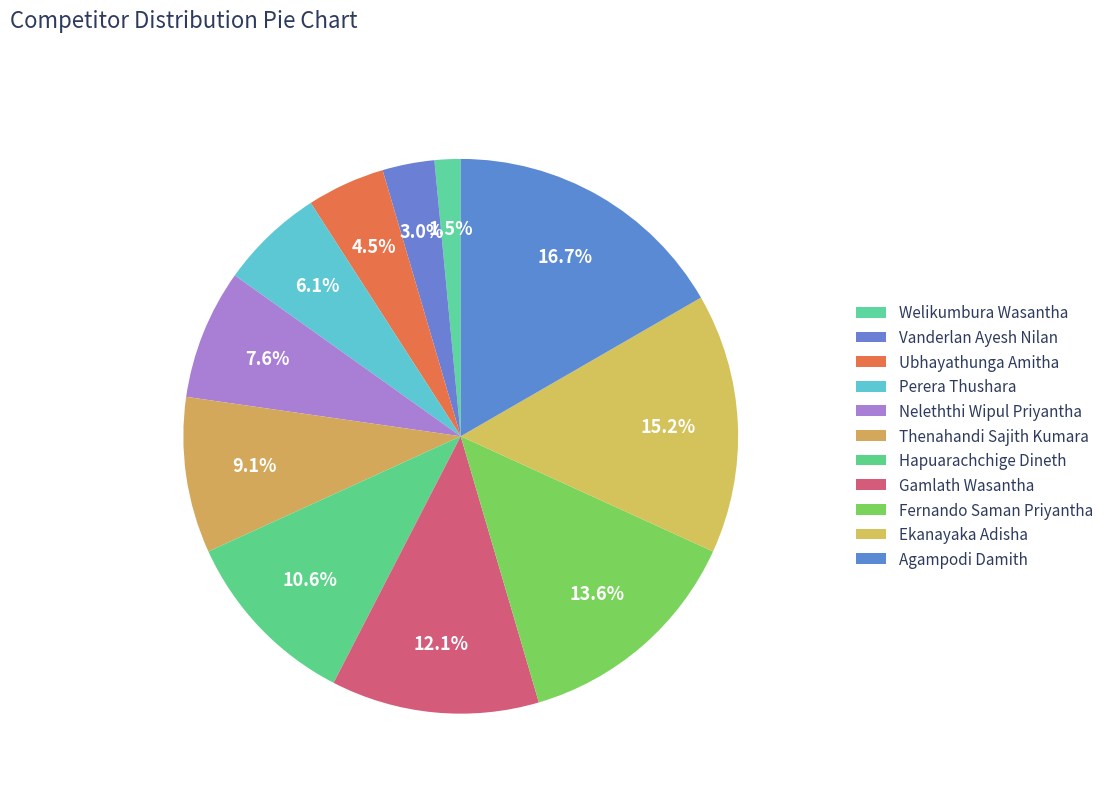

What percentage is the Perera Thushara slice, to the nearest percent?

6%